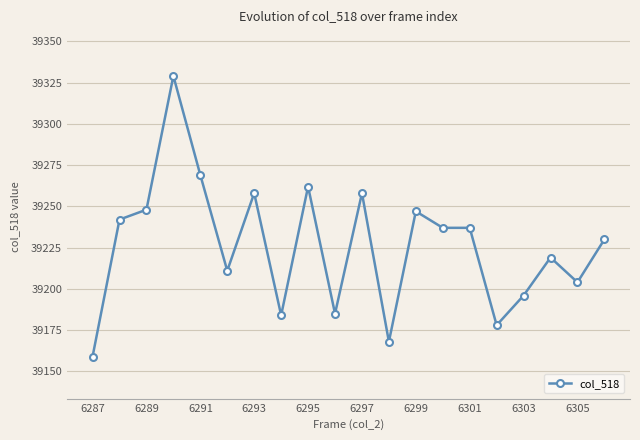

Does the chart display data point markers on the line(s)?

Yes